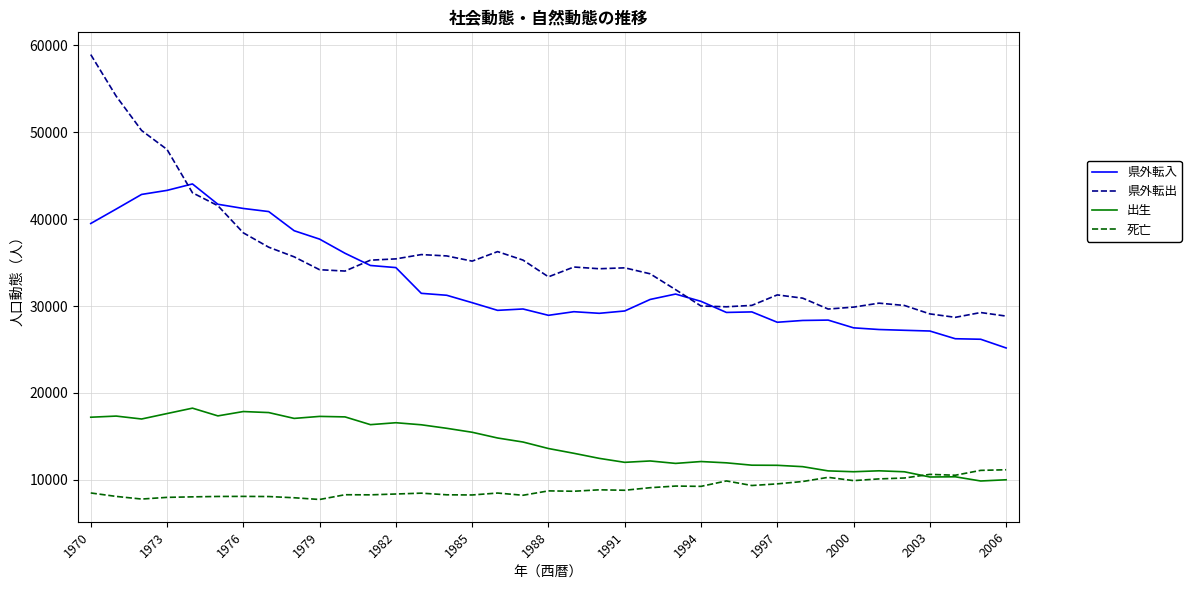

Which series has the widest spread of values?

県外転出